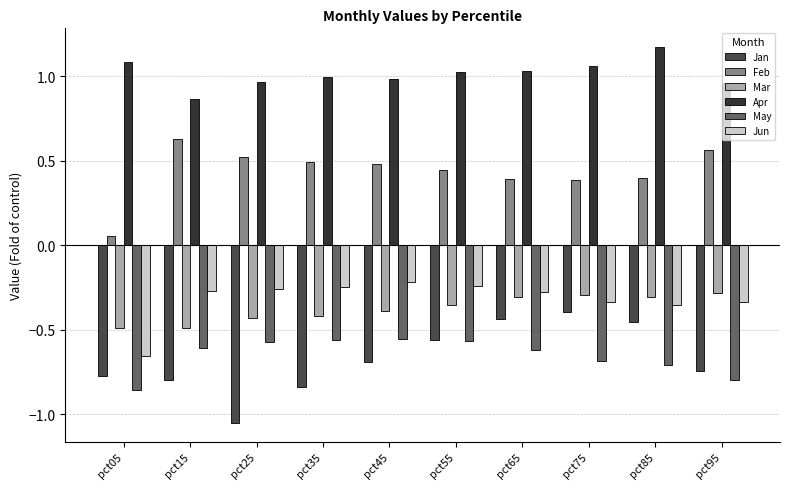

Which series has the widest spread of values?

Jan